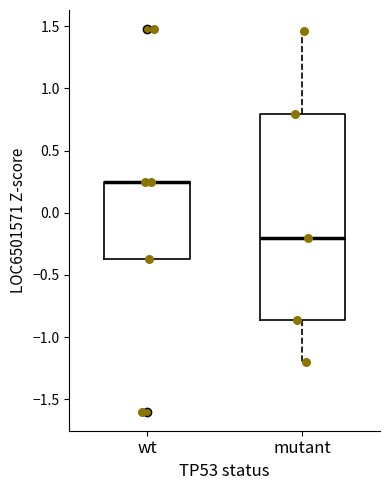

Reading left to right, read every box against the y-axis: the position of its median line, the range the box covers, and the ends of its whiskers. The values are not printed on the chart, so give them approximately, as read against the axis.

wt: median 0.25 (drawn on the box's upper edge), box -0.35 to 0.25, whiskers -0.35 to 0.25
mutant: median -0.20, box -0.85 to 0.80, whiskers -1.20 to 1.45